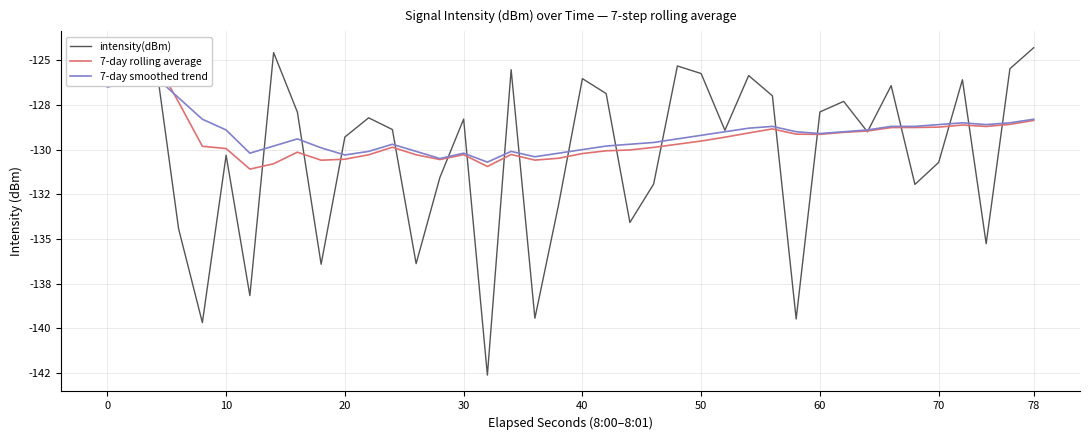

At how many categories does at least one series exceed -132?

40